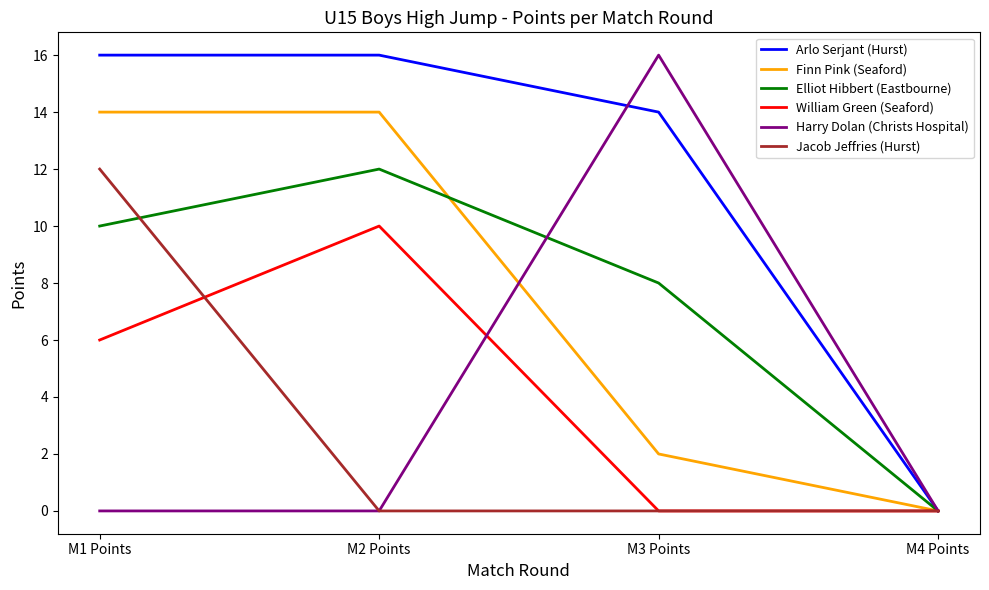

Does the chart have visible grid lines?

No